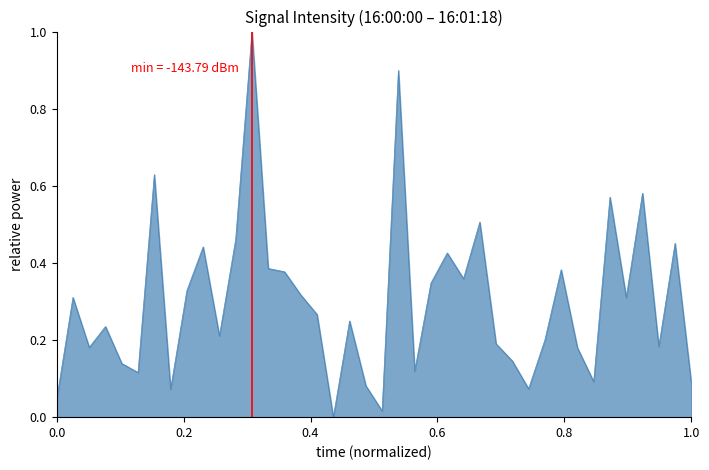

What is the maximum value shown in the chart?

1.0